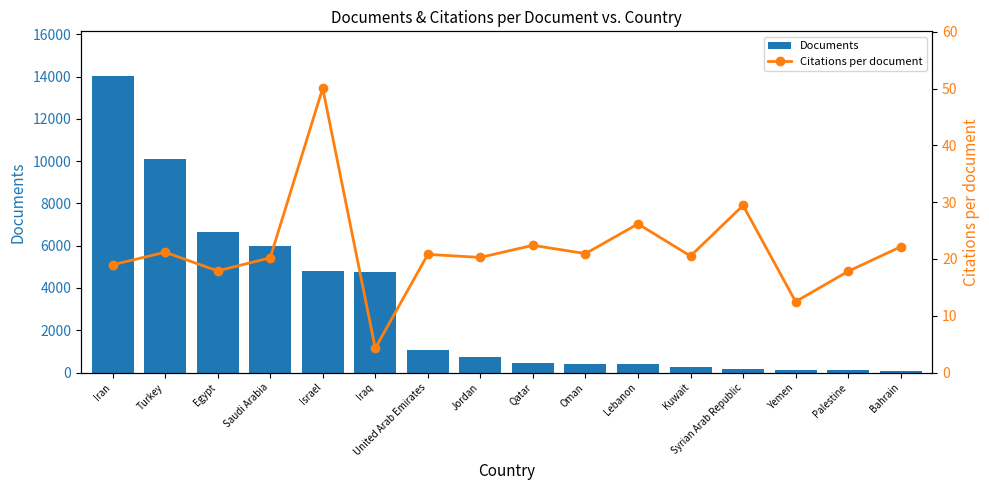

Reading right to left, transcribe all the data shown in this chart.

Documents: 94.0	137.0	141.0	180.0	243.0	384.0	389.0	465.0	719.0	1066.0	4765.0	4825.0	5965.0	6671.0	10100.0	14038.0
Citations per document: 22.1	17.8	12.5	29.4	20.5	26.2	20.9	22.4	20.3	20.8	4.3	50.1	20.2	17.9	21.2	19.0